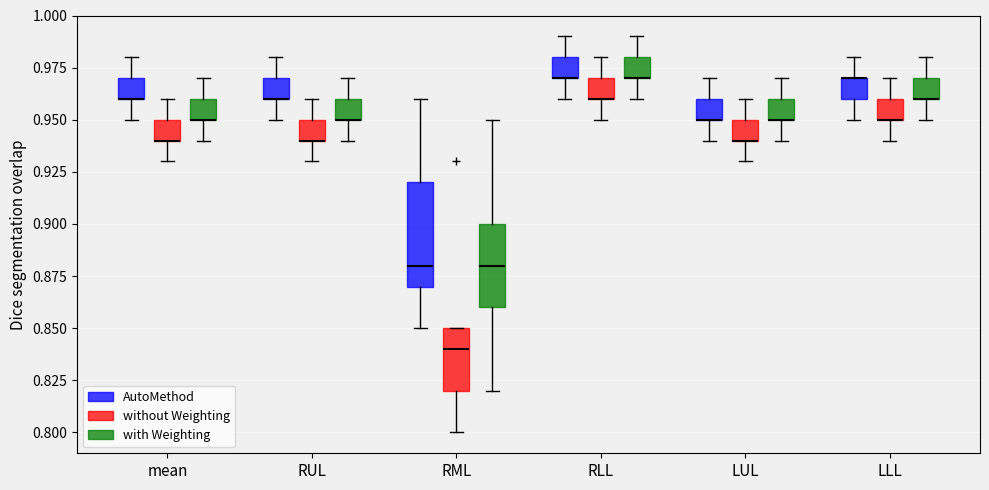

Comparing the boxes themselves (not the whiskers), which one is the tallest?

RML (AutoMethod)